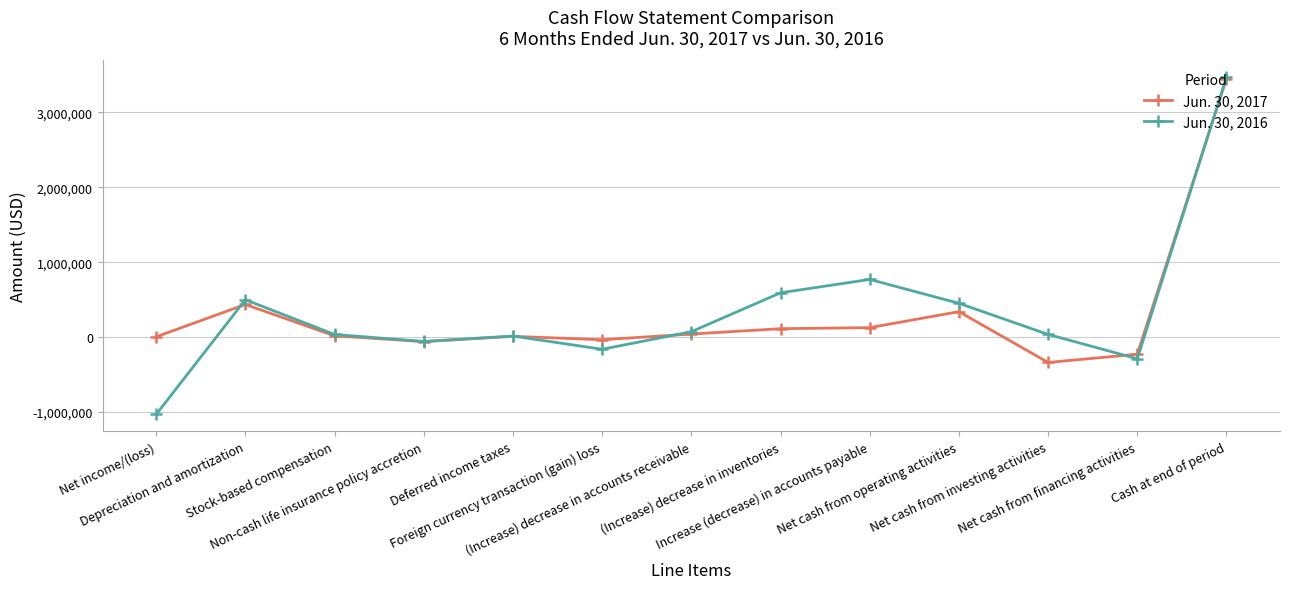

What is the difference between the Jun. 30, 2016 values at (Increase) decrease in inventories and Non-cash life insurance policy accretion?

649329